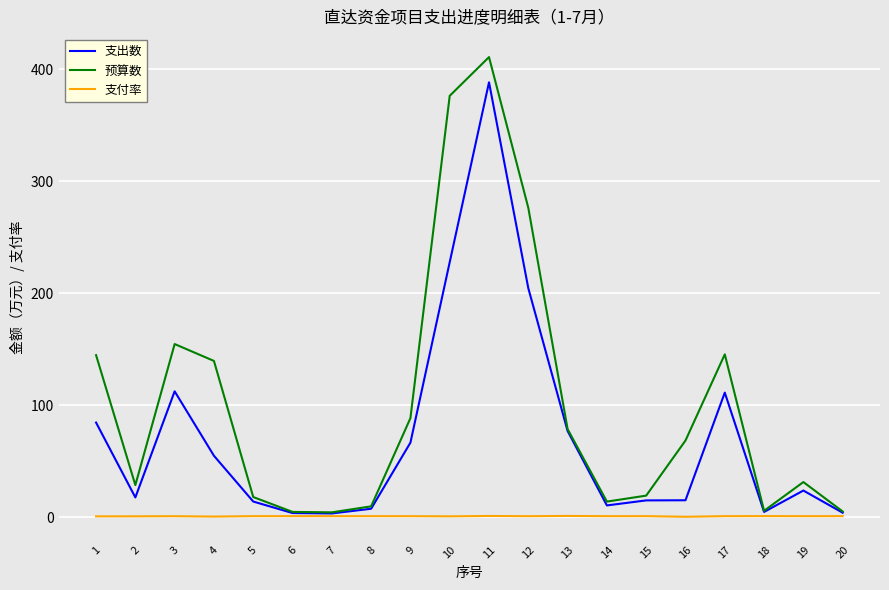

Which series has the largest total across all categories?

预算数